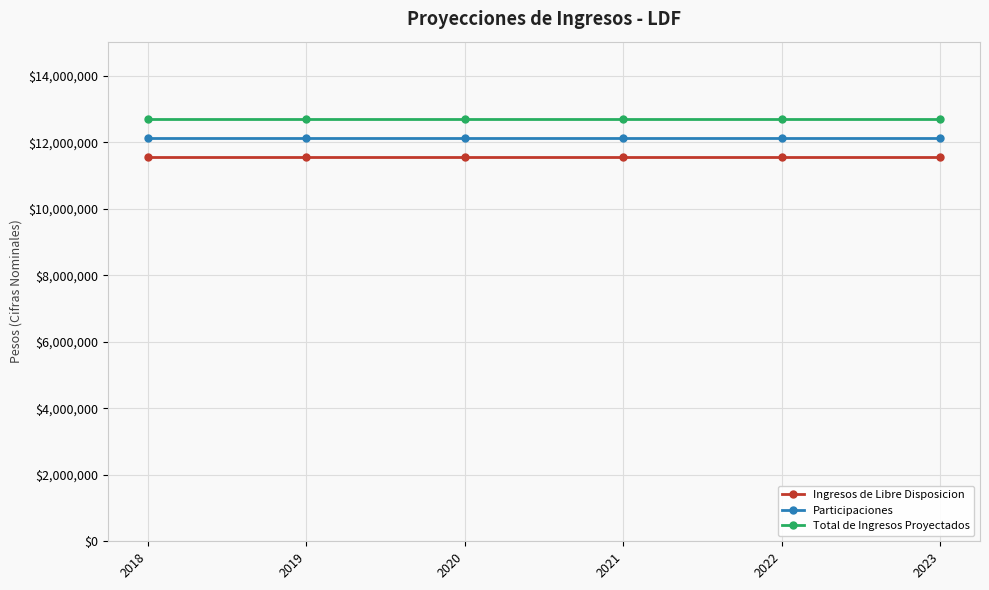

Count the number of data series in this chart.

3